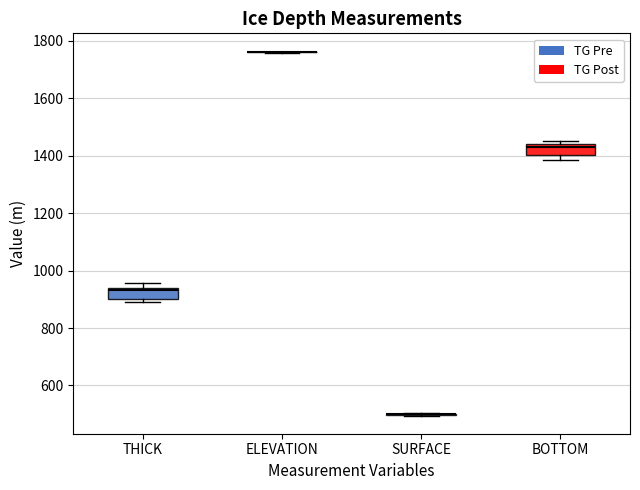

Reading left to right, read every box against the y-axis: the position of its median line, the range the box covers, and the ends of its whiskers. The values are not printed on the chart, so give them approximately, as read against the axis.

THICK: median 940 (just below the box's upper edge), box 900 to 940, whiskers 900 (just below the box's lower edge) to 960
ELEVATION: box collapsed to a line at 1760, whiskers 1760 to 1760
SURFACE: box collapsed to a line at 500, whiskers 500 to 500
BOTTOM: median 1420, box 1400 to 1440, whiskers 1380 to 1460